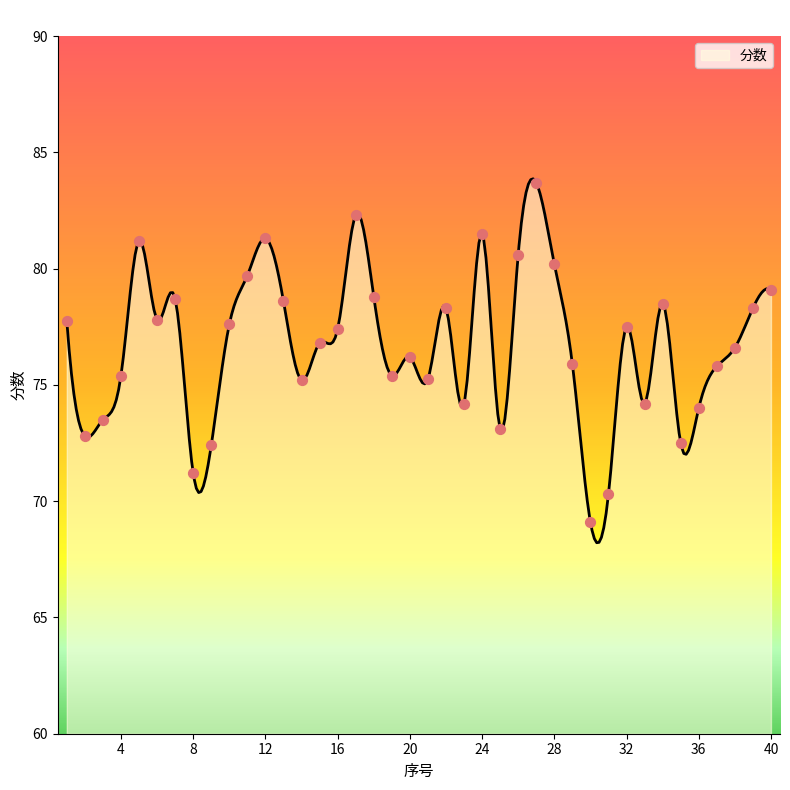

What is the ratio of the value at 27 to the value at 17?

1.0